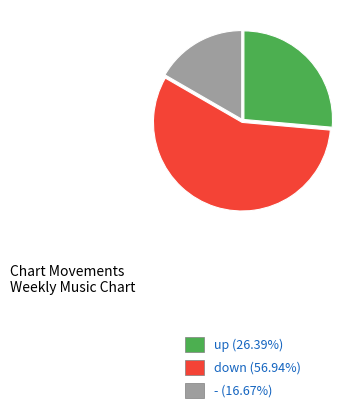

How many segments does this pie chart have?

3